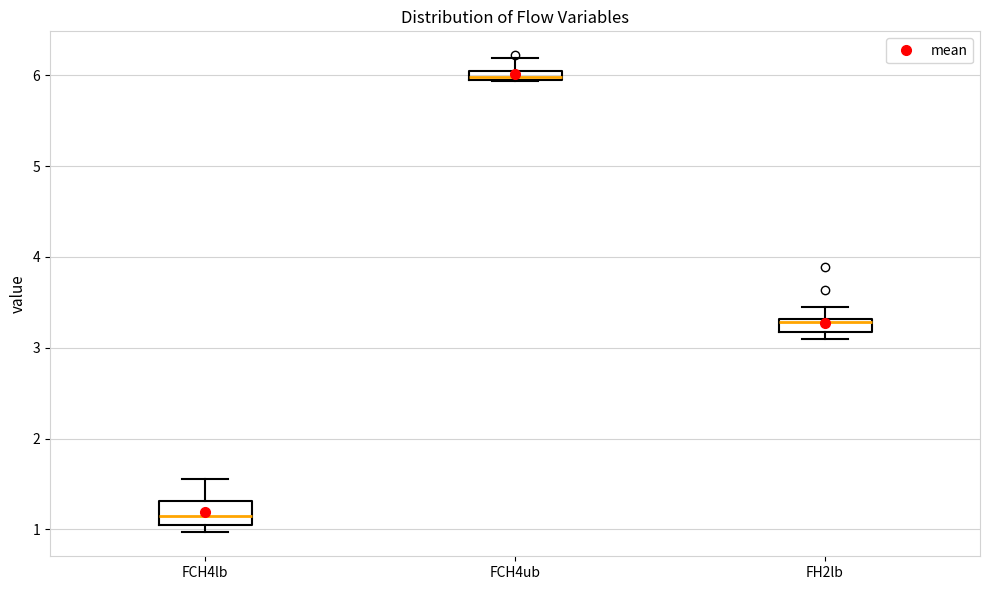

Where is the lower edge of the box for FH2lb on the y-axis? The values are not printed on the chart, so give them approximately, as read against the axis.

3.2